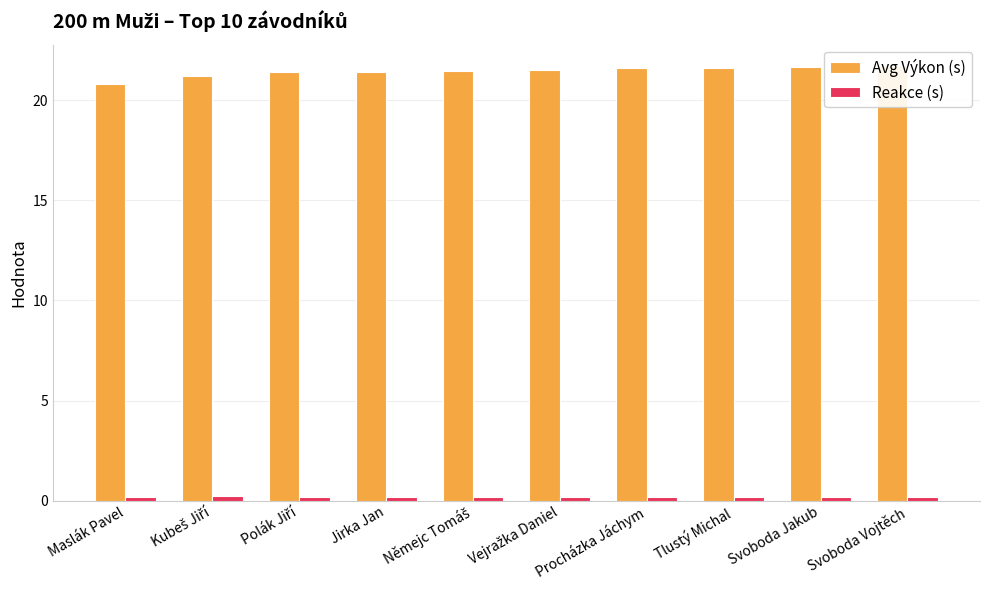

Between Jirka Jan and Svoboda Jakub, which is larger?

Svoboda Jakub